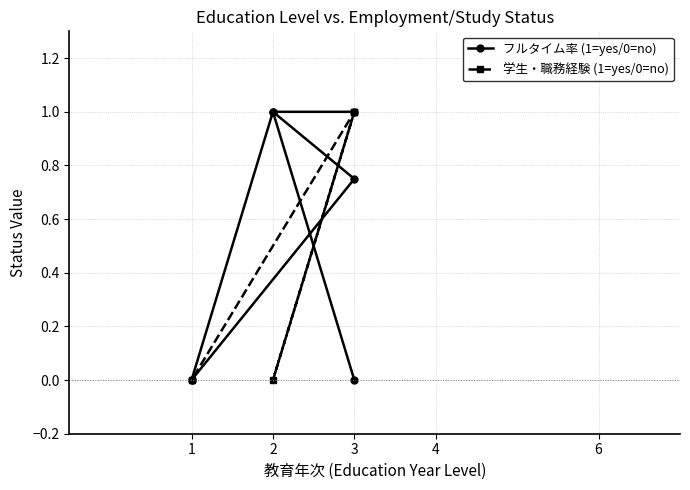

How many series are shown in this chart?

2